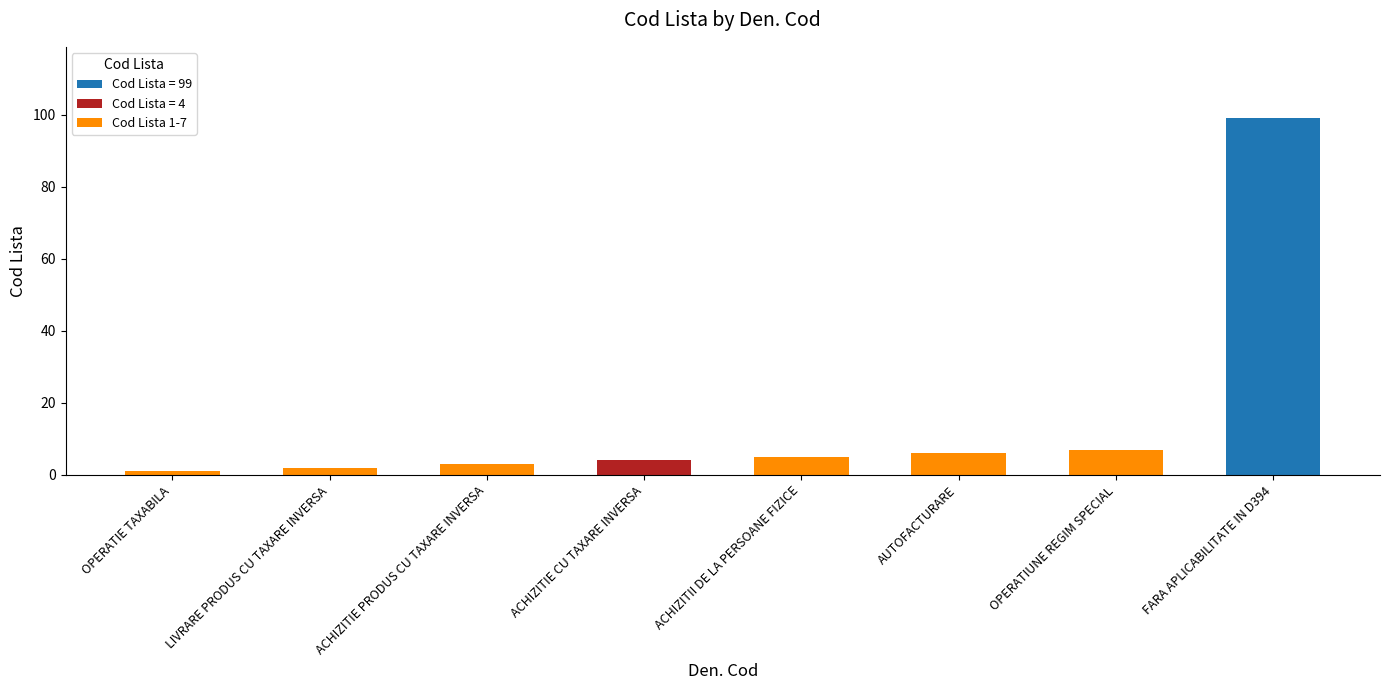

What is the change in value from LIVRARE PRODUS CU TAXARE INVERSA to AUTOFACTURARE?

+4